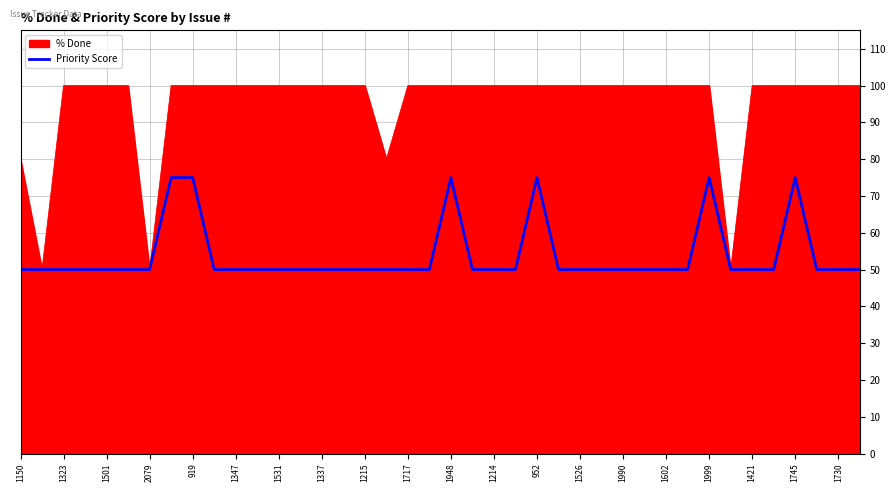

How many lines are shown in the chart?

2